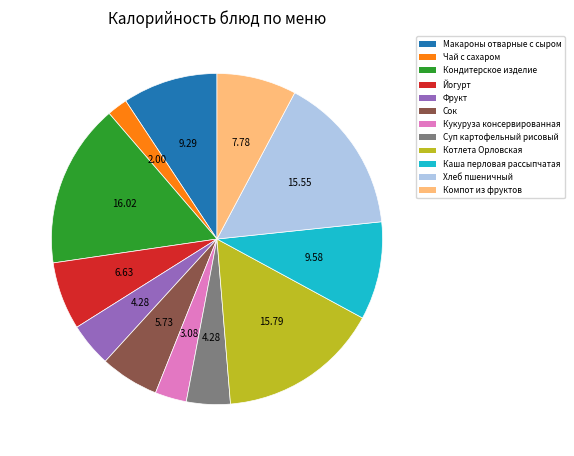

Which has a higher value, Фрукт or Кондитерское изделие?

Кондитерское изделие